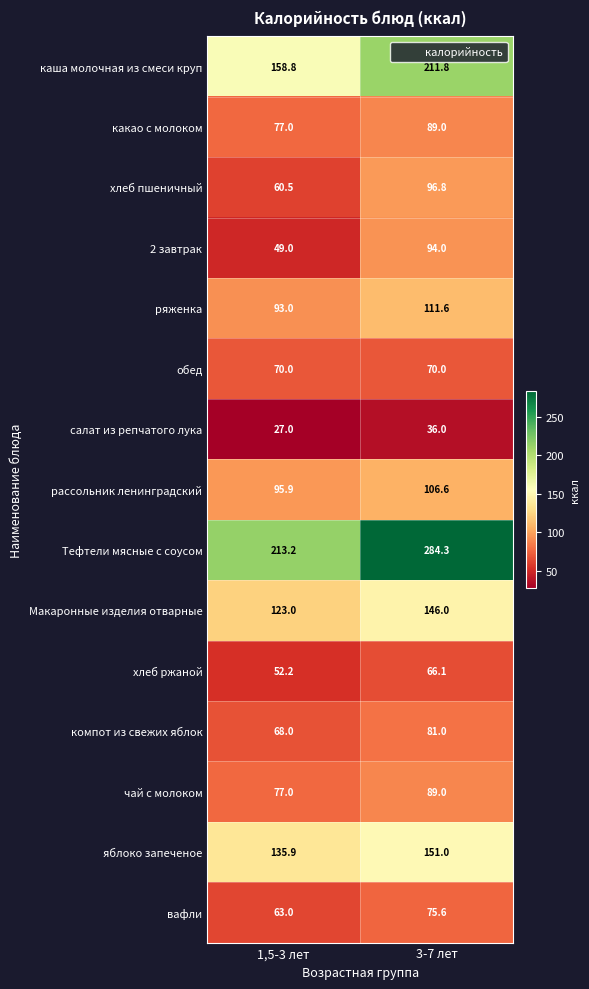

Read the обед value at 3-7 лет.

70.0